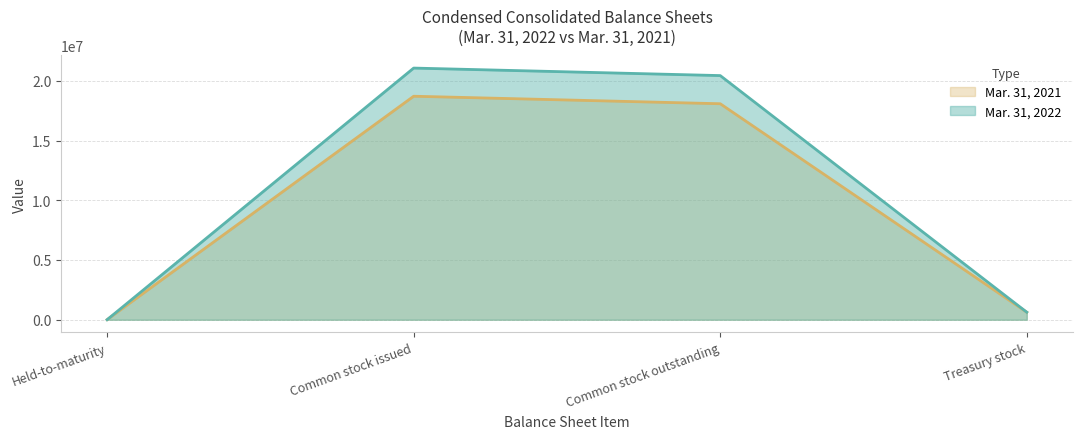

List the series in order of their peak value, highest first.

Mar. 31, 2022, Mar. 31, 2021